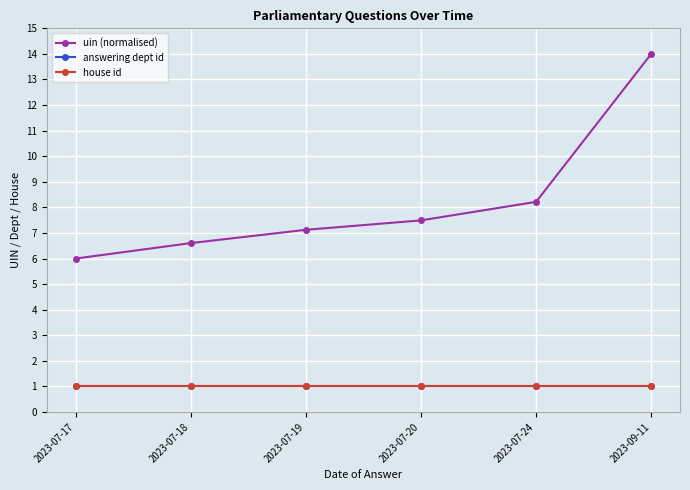

Which category has the lowest value in the answering dept id series?

2023-07-17